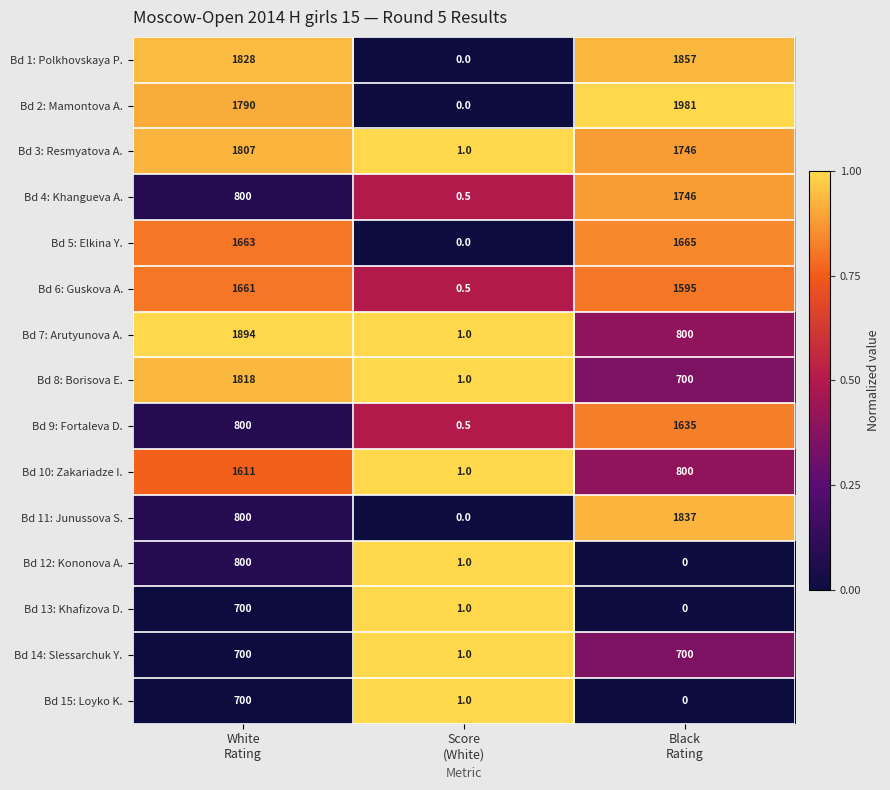

Which series has the largest total across all categories?

Bd 2: Mamontova A.